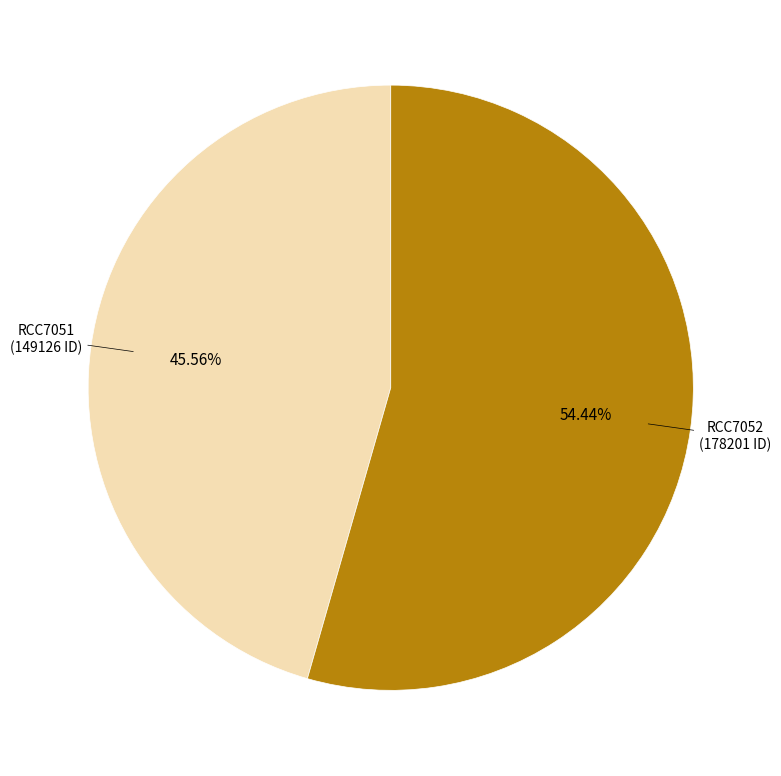

To the nearest percent, what is the combined percentage of RCC7051 and RCC7052?

100%